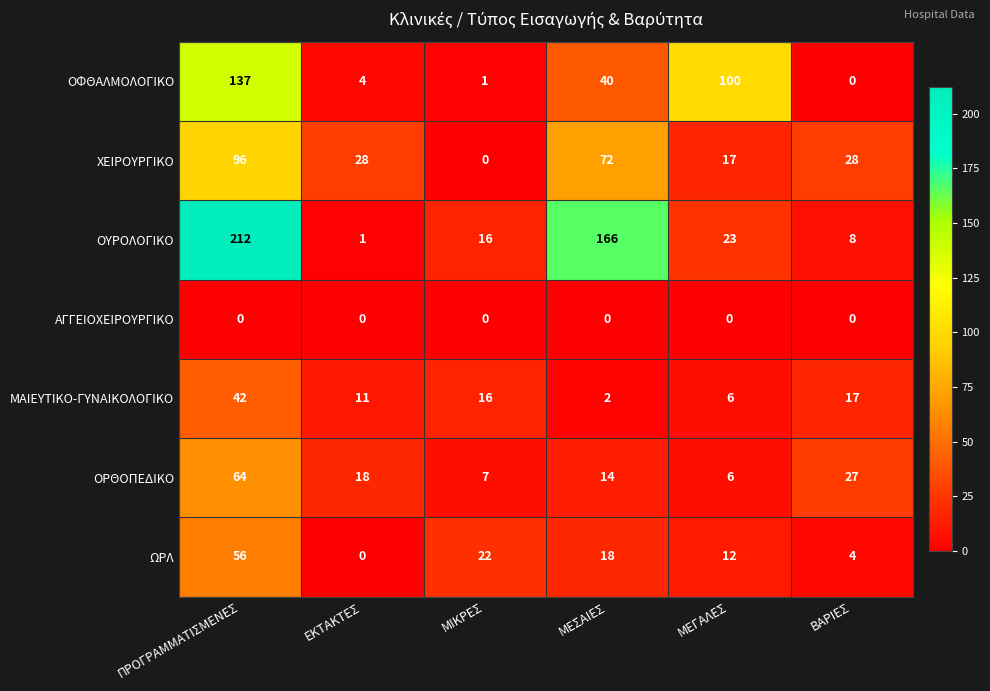

At how many categories does at least one series exceed 176?

1